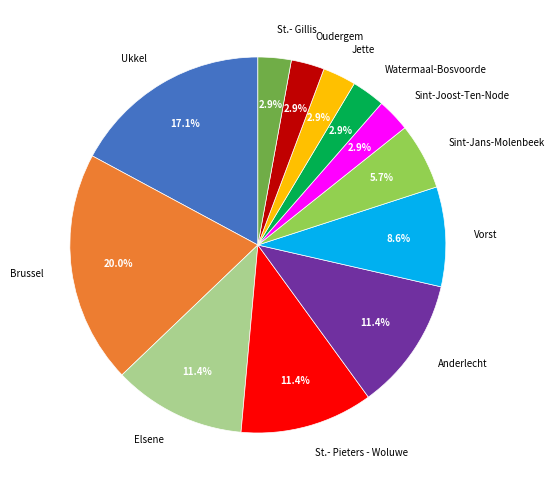

Is there a majority slice in this chart?

No